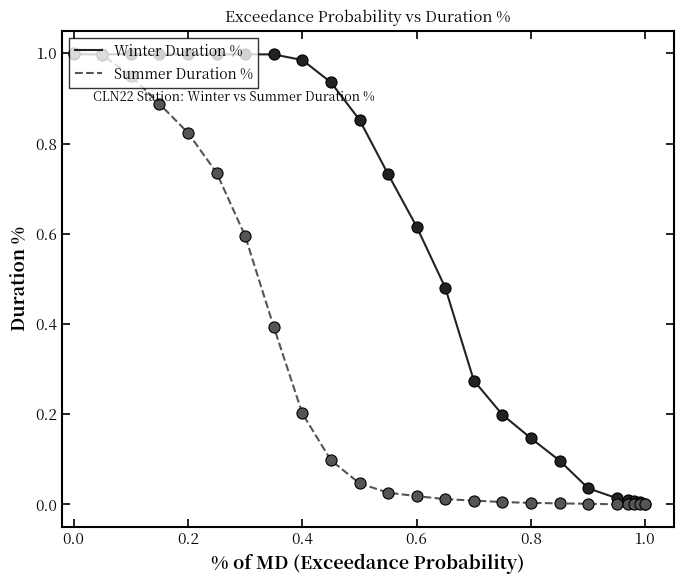

Which series has the largest total across all categories?

Winter Duration %